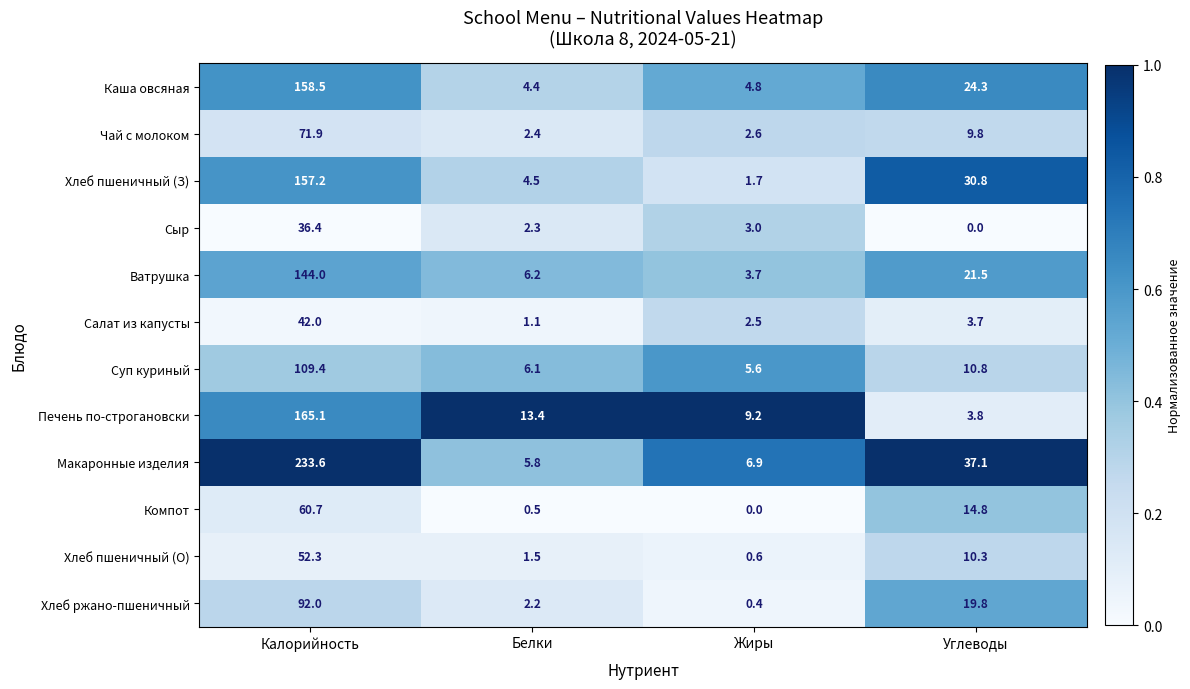

Which category has the highest value across all series?

Калорийность